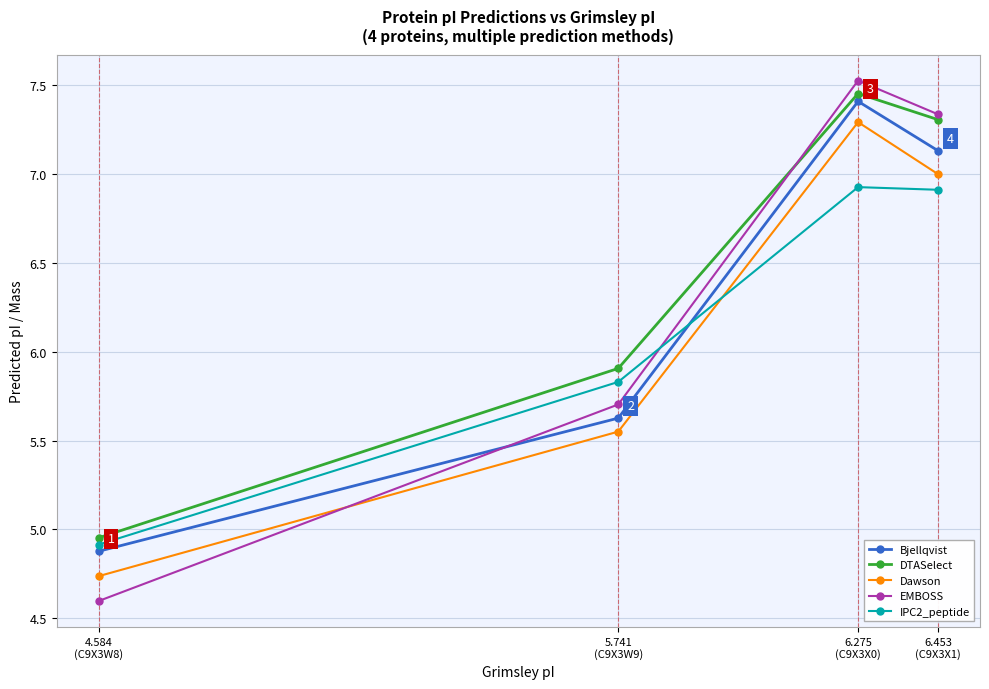

What is the label of the 4th point from the right?

4.584
(C9X3W8)